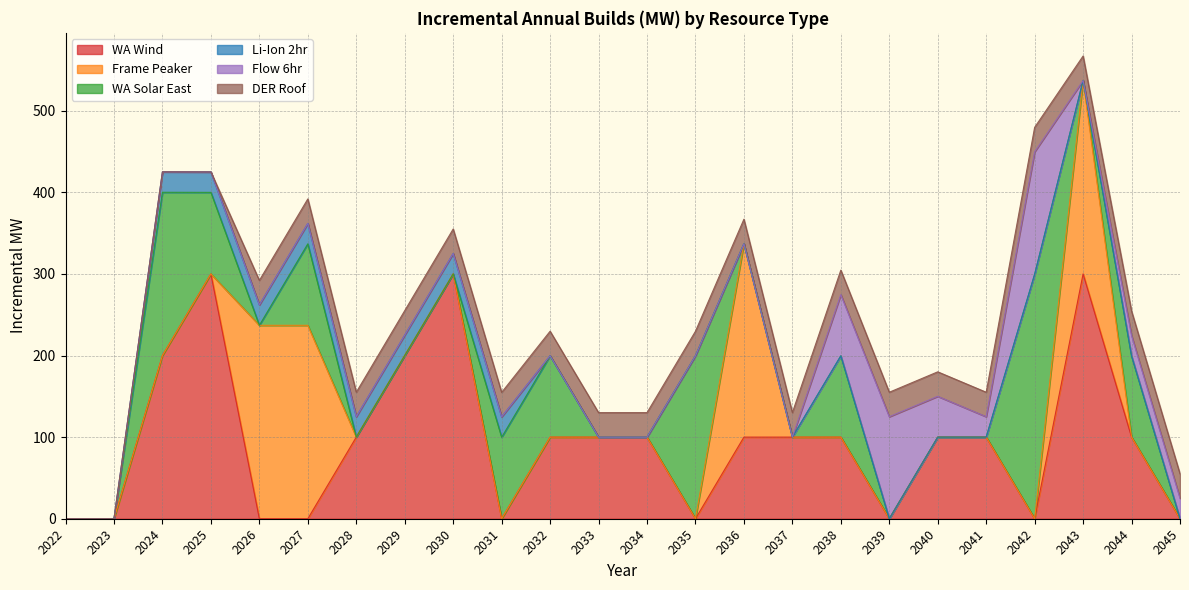

How many data points in DER Roof are less than 30?

4